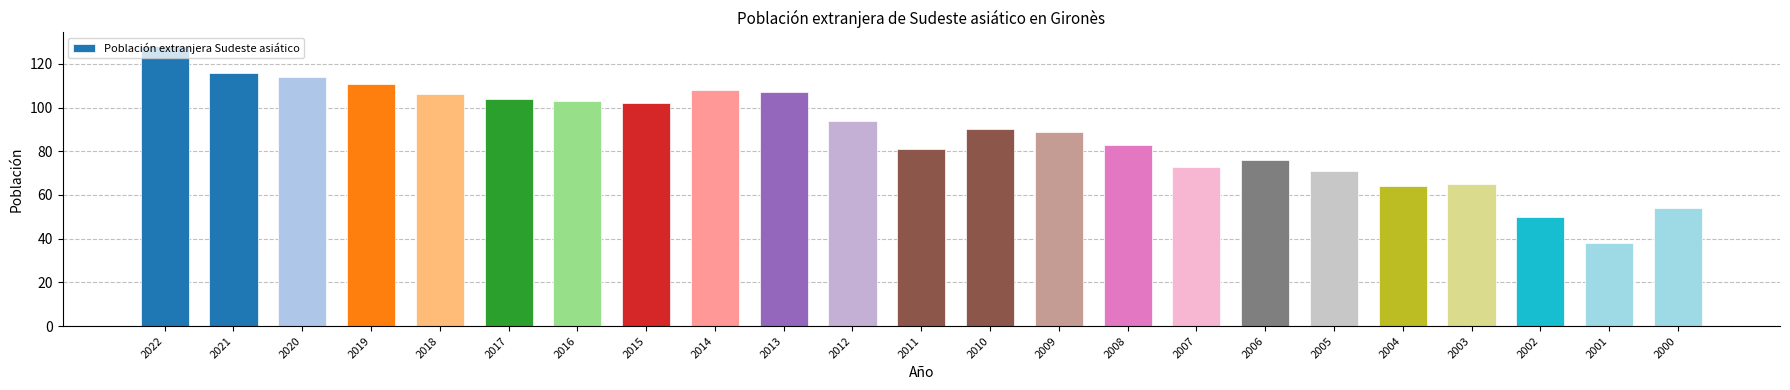

The chart shows a value of 30 at 2000. True or false?

False